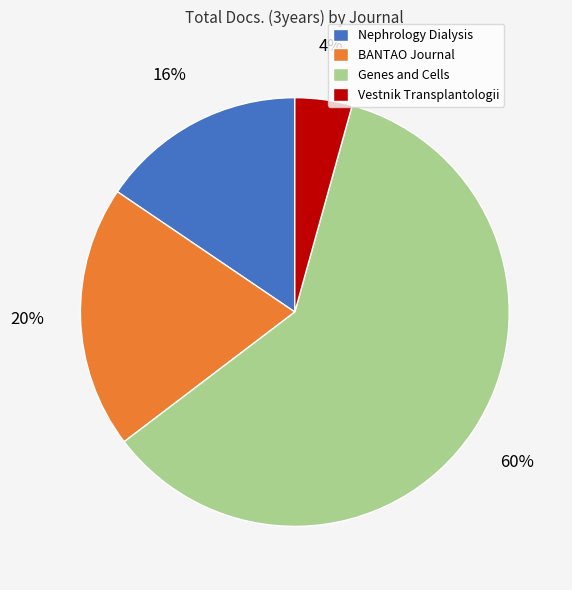

How many segments does this pie chart have?

4